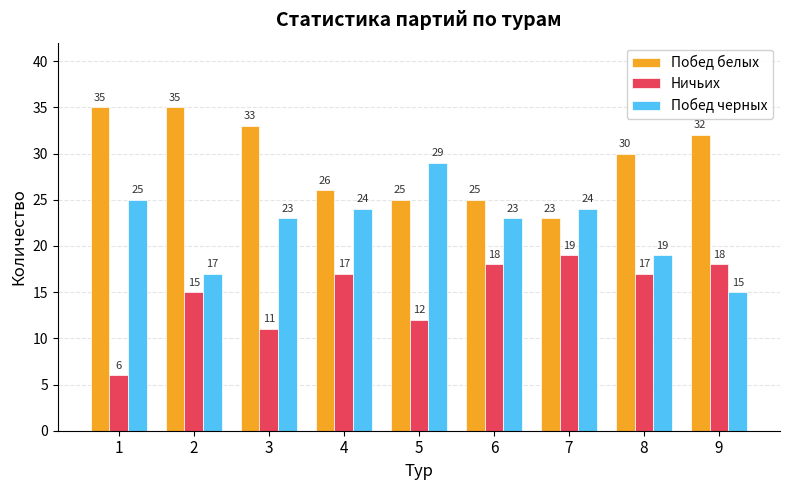

Rank the series by their maximum value, from highest to lowest.

Побед белых, Побед черных, Ничьих